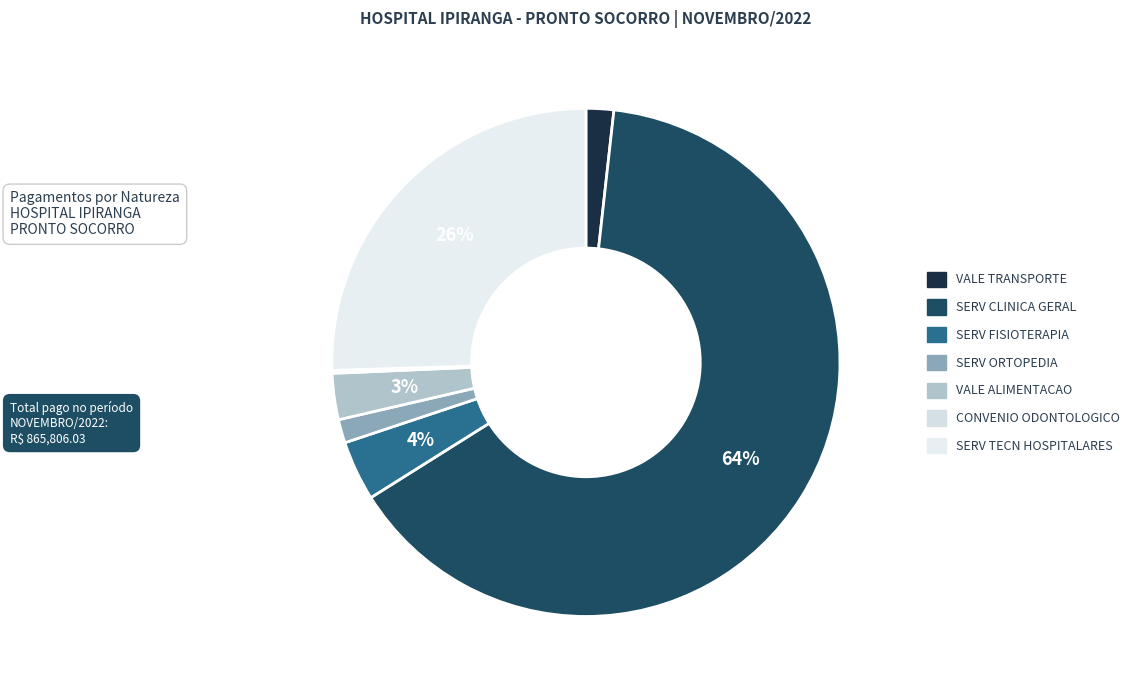

To the nearest percent, what percentage of the pie is SERV TECN HOSPITALARES?

26%